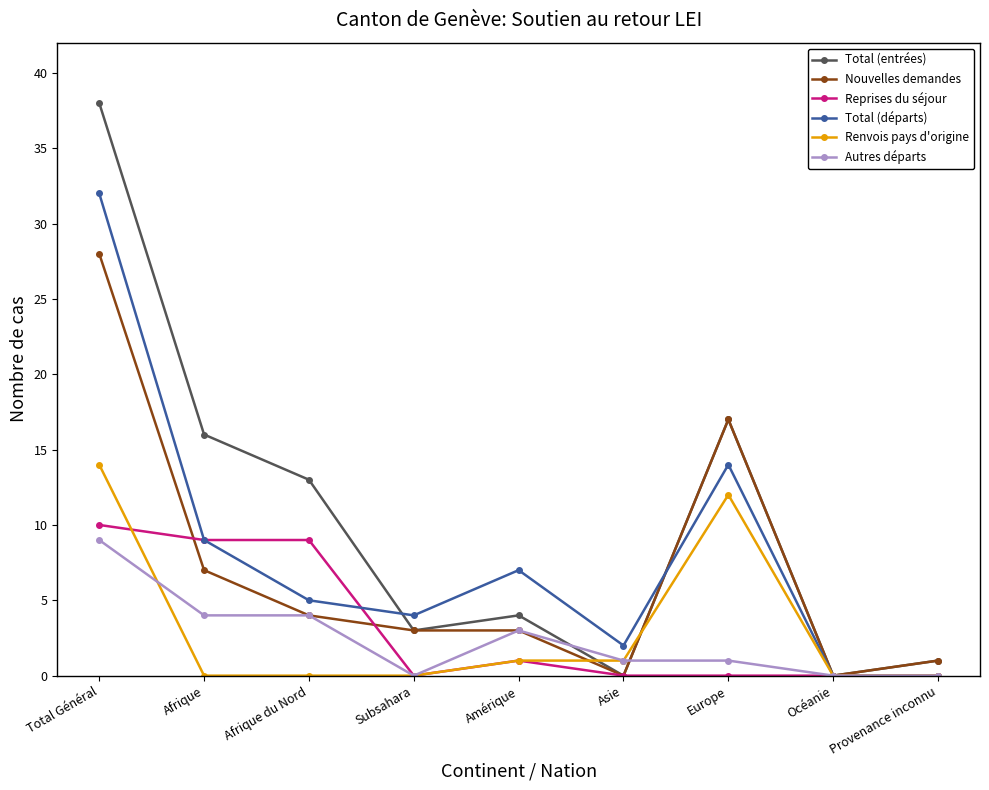

Reading right to left, what are all the values shown in this chart?

Total (entrées): 1	0	17	0	4	3	13	16	38
Nouvelles demandes: 1	0	17	0	3	3	4	7	28
Reprises du séjour: 0	0	0	0	1	0	9	9	10
Total (départs): 0	0	14	2	7	4	5	9	32
Renvois pays d'origine: 0	0	12	1	1	0	0	0	14
Autres départs: 0	0	1	1	3	0	4	4	9